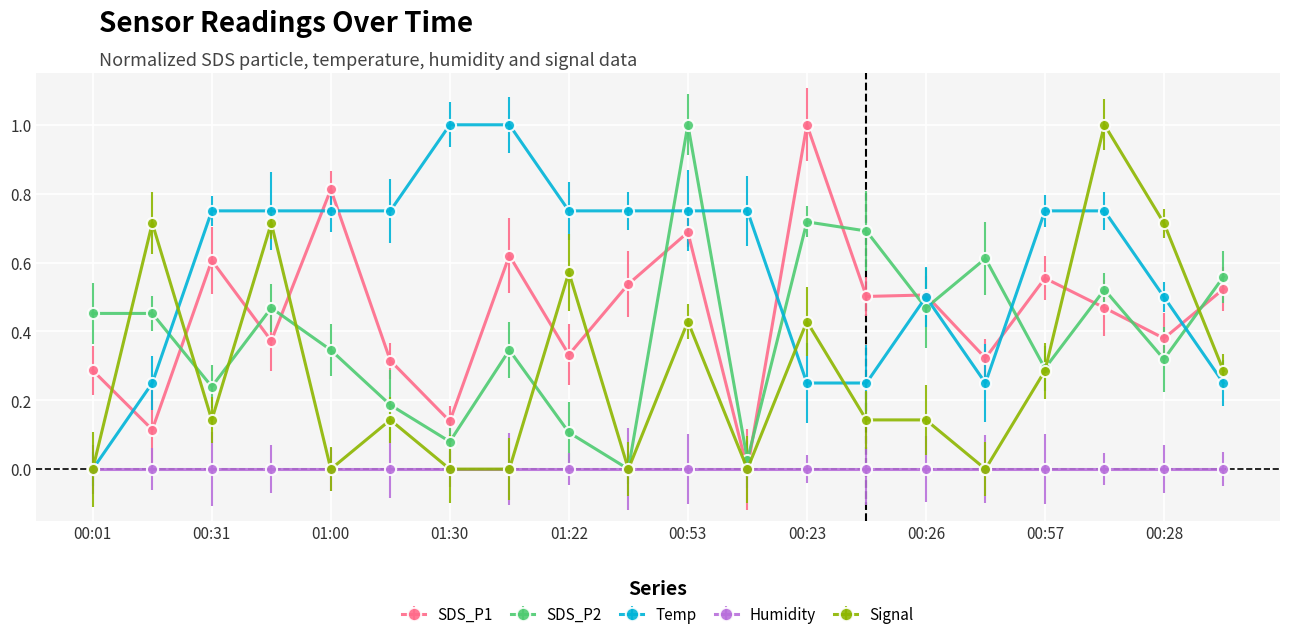

Which series has the largest total across all categories?

Temp